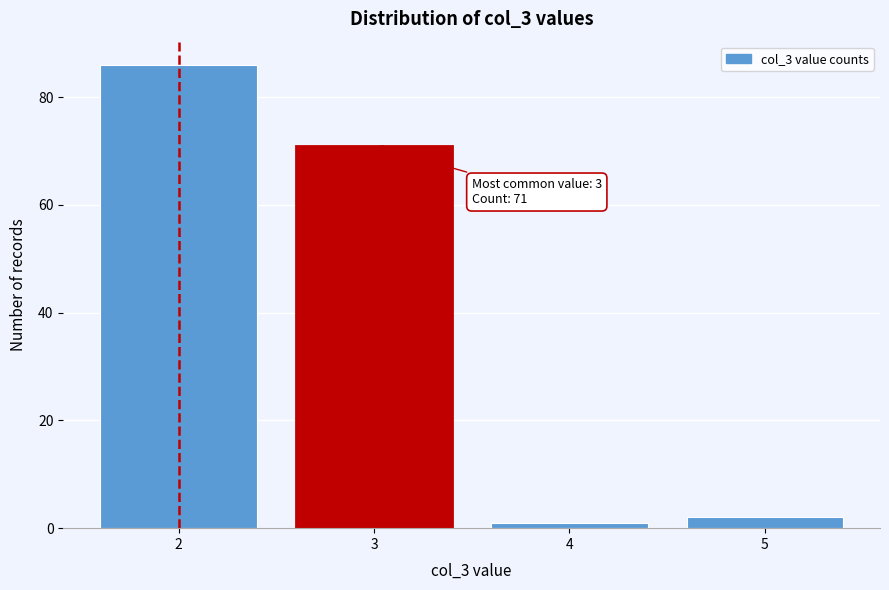

Reading left to right, extract all data points from this chart.

86	71	1	2